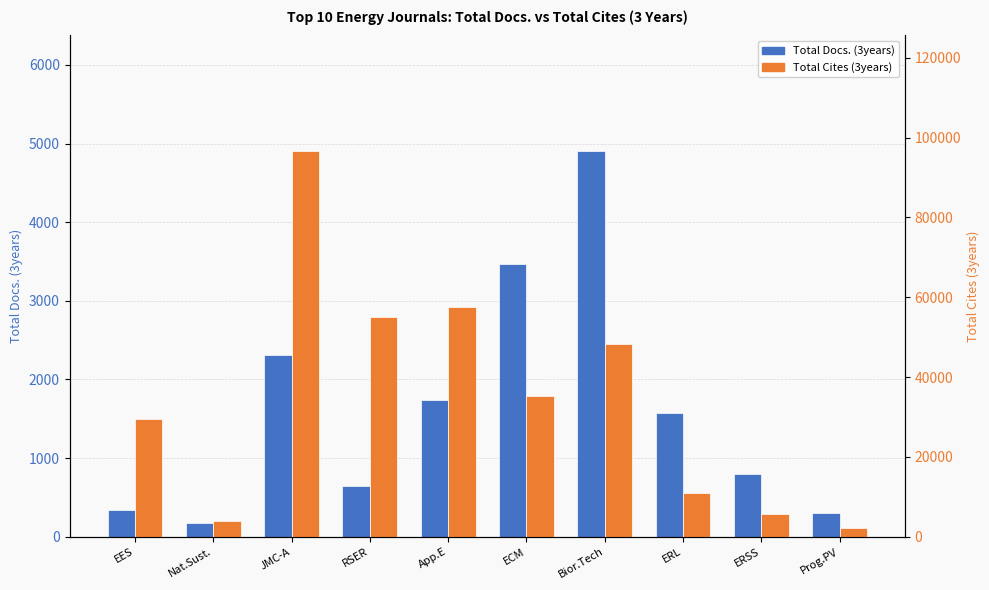

At which category does the chart reach its minimum across all series?

Nat.Sust.